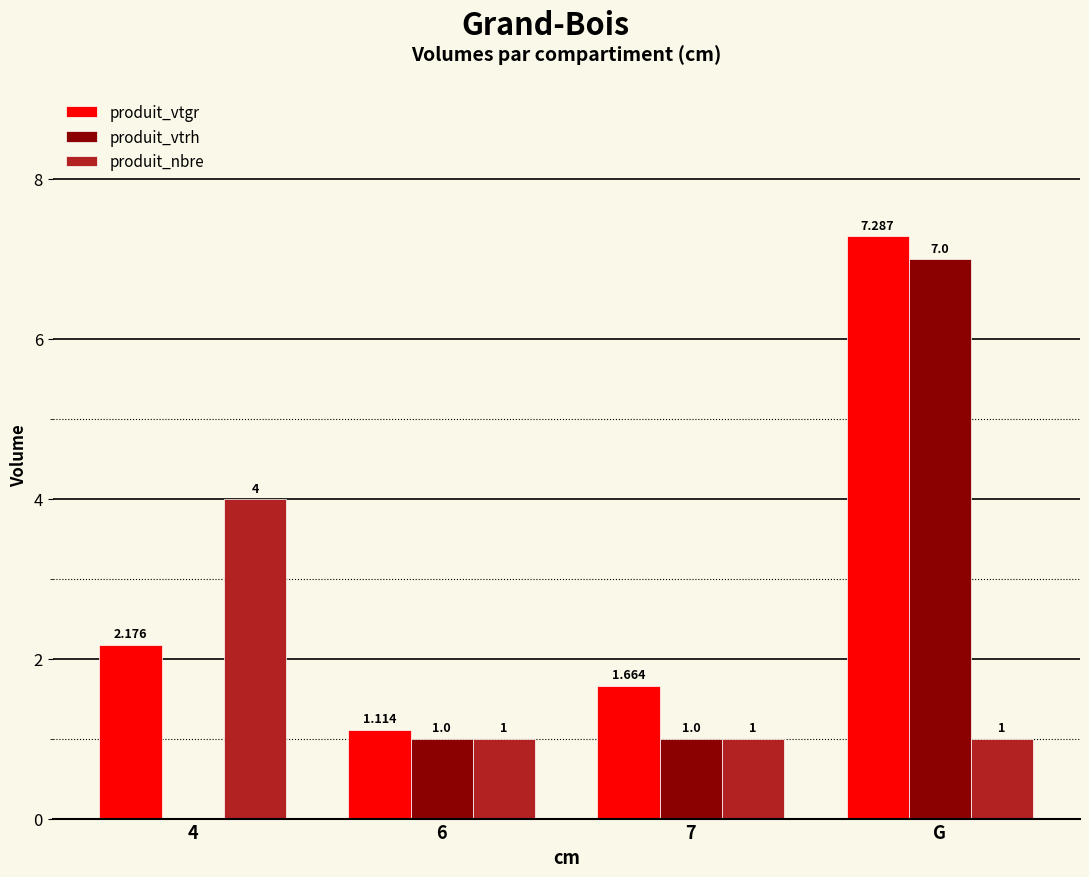

True or false: produit_vtrh has a value of 7.0 at G.

True